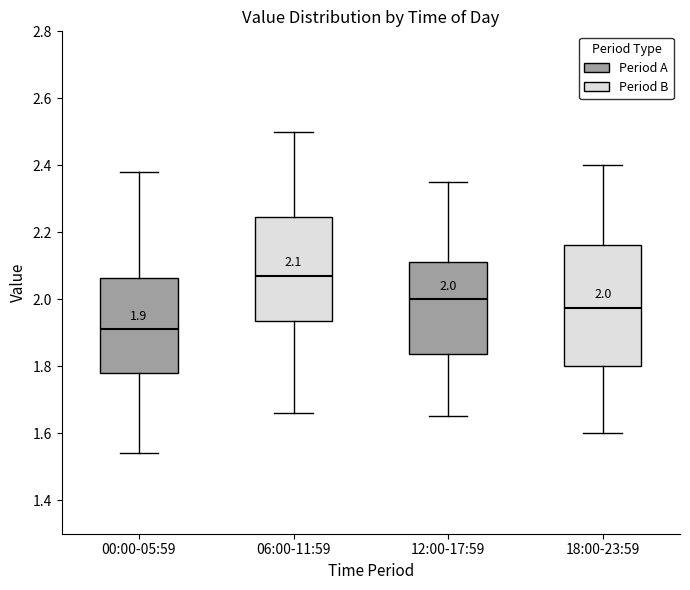

Which box is the tallest, from its lower edge to its upper edge?

18:00-23:59